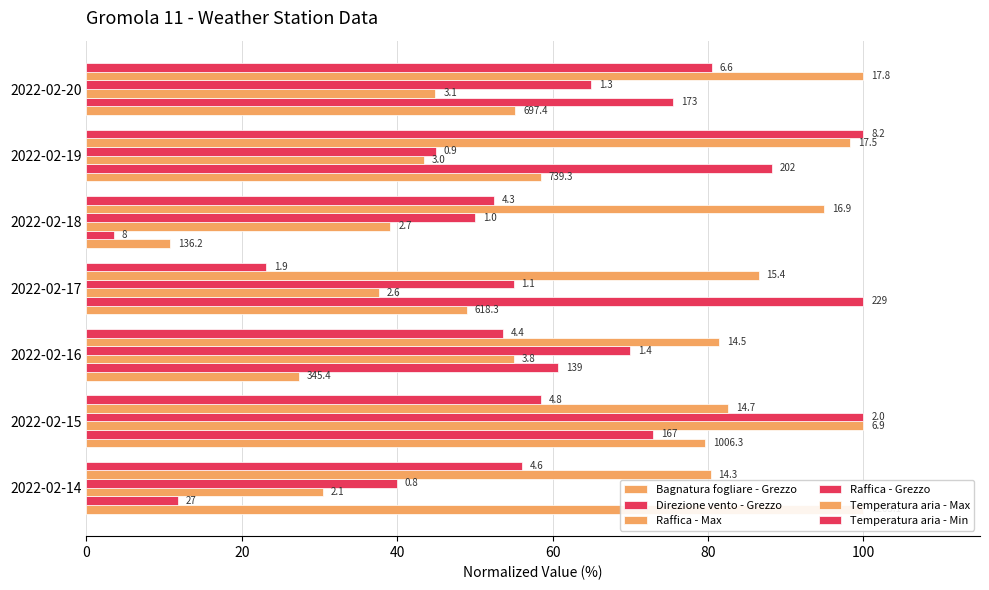

How many groups of bars are there?

7